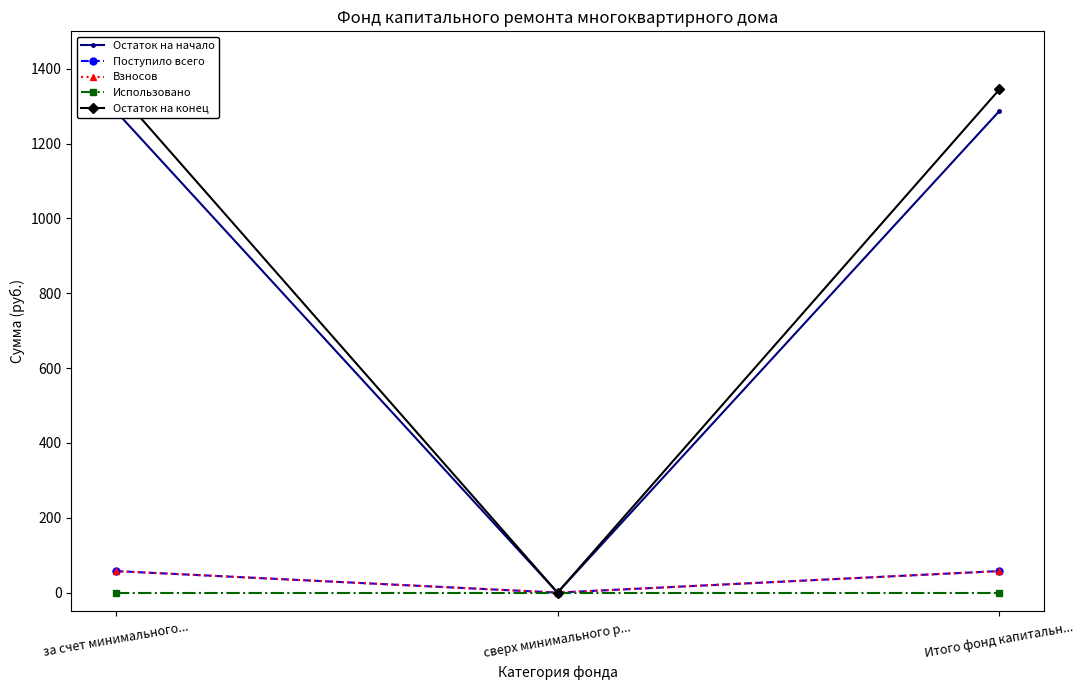

What is the label of the 3rd point from the right?

за счет минимального...